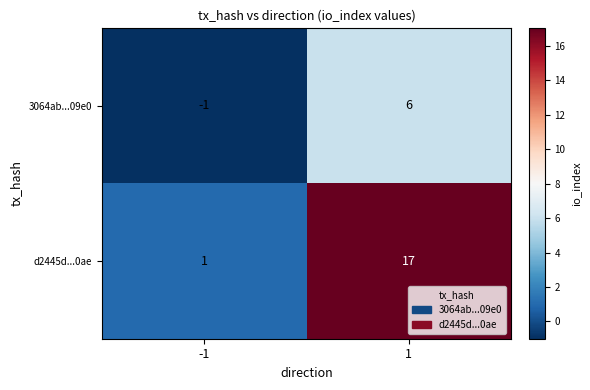

Which series has the widest spread of values?

d2445d...0ae